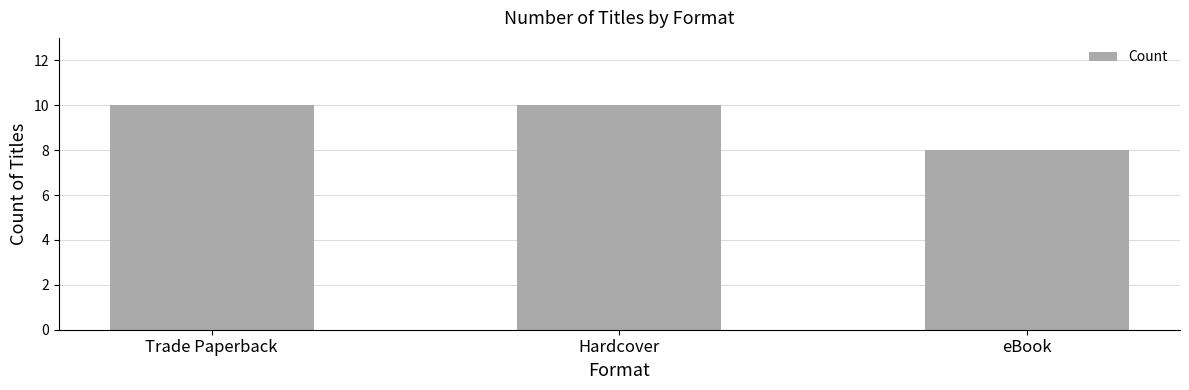

Which category has the lowest value across all series?

eBook